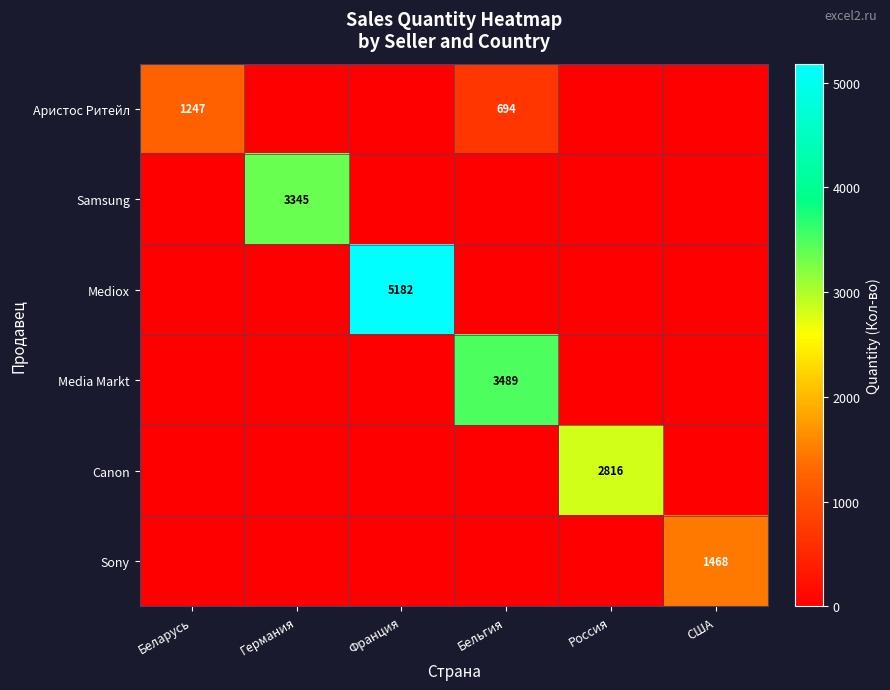

Is it true that Аристос Ритейл equals 1096 at Бельгия?

False